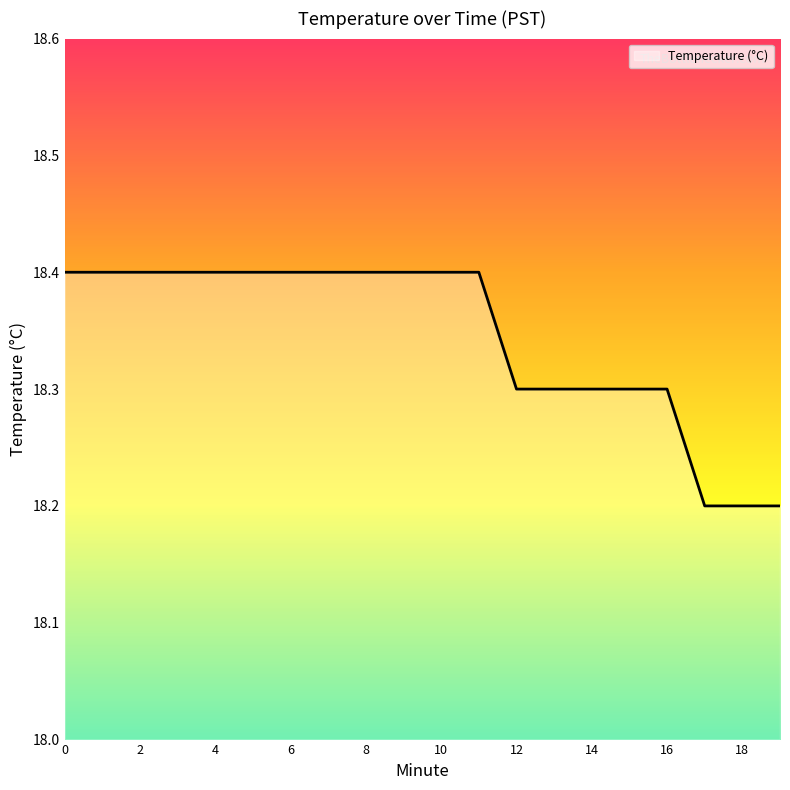

What is the smallest value displayed?

18.2